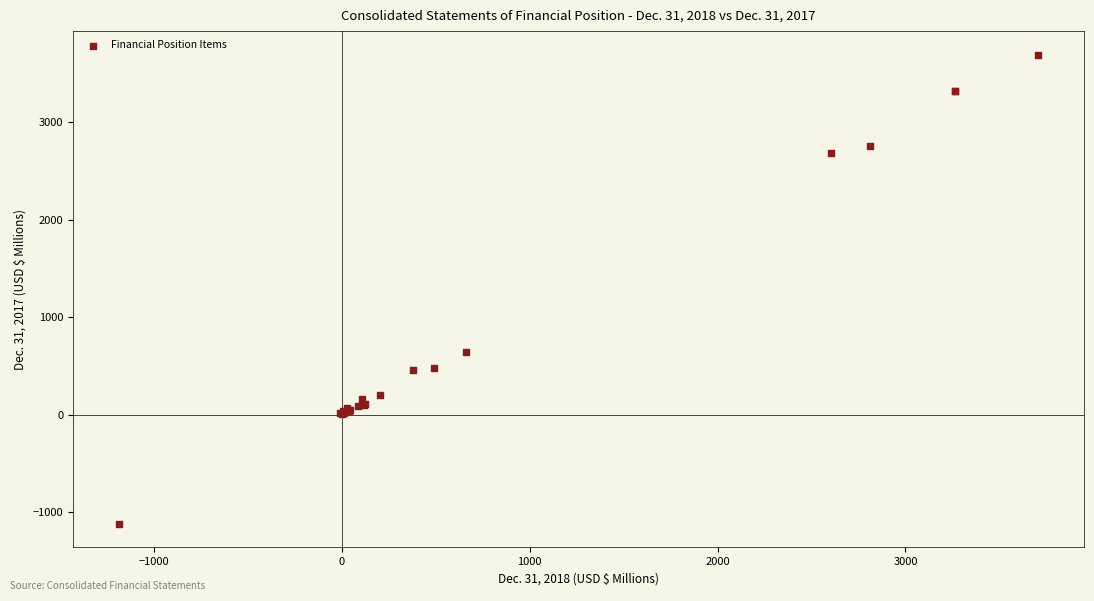

What Y value in the scatter plot is closest to 1287?

639.1